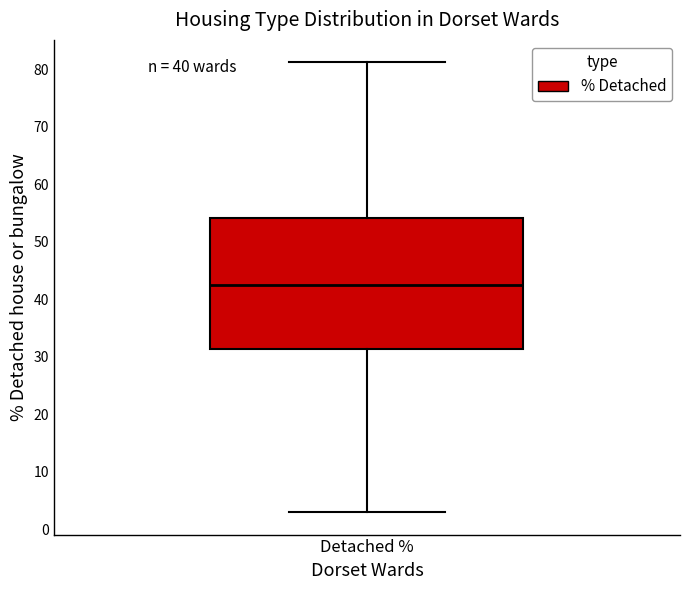

Transcribe this box plot: give where the median line is, the range the box spans, and where the two whiskers end, as read against the y-axis. The values are not printed on the chart, so give them approximately, as read against the axis.

median 43, box 31 to 54, whiskers 3 to 81